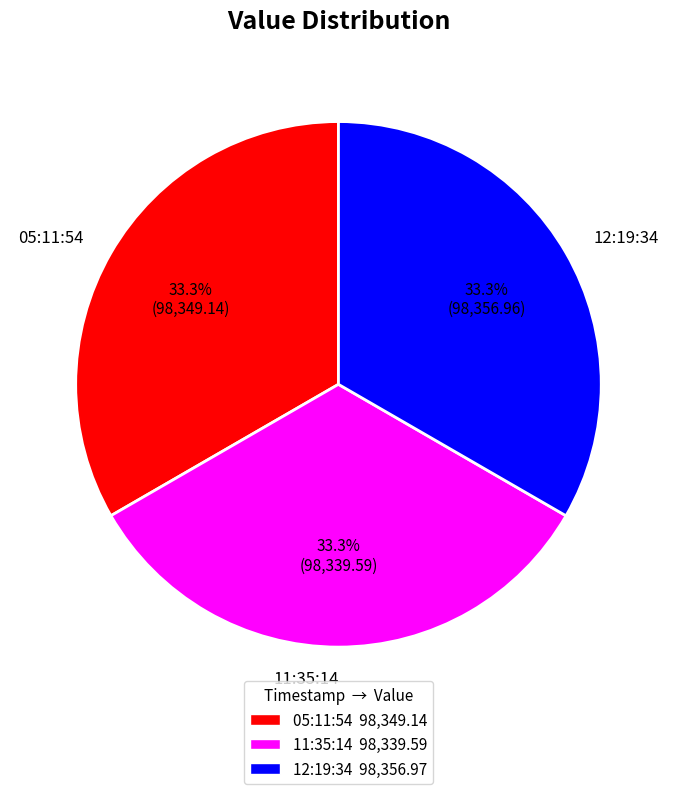

Count the number of slices in the pie.

3